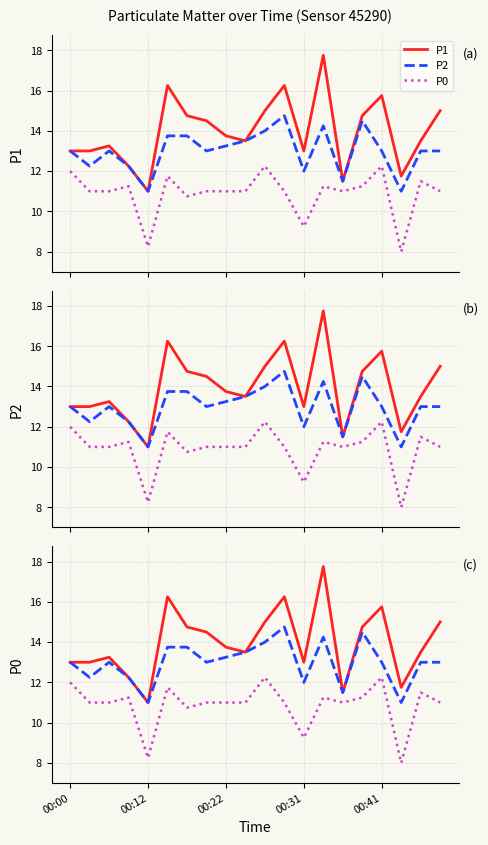

At which category does P2 reach its first local valley?

00:12